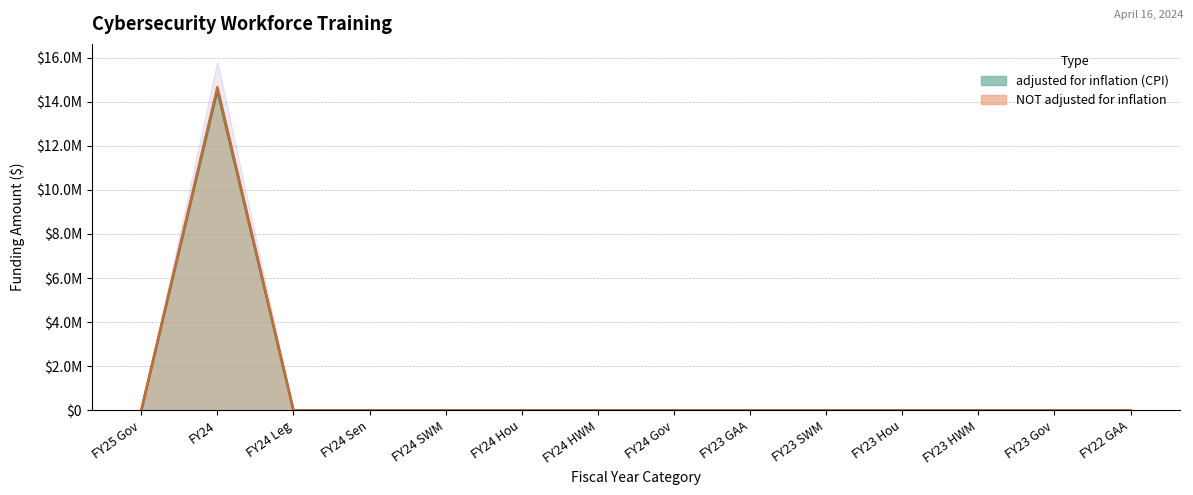

True or false: adjusted for inflation (CPI) and NOT adjusted for inflation intersect in this chart.

False